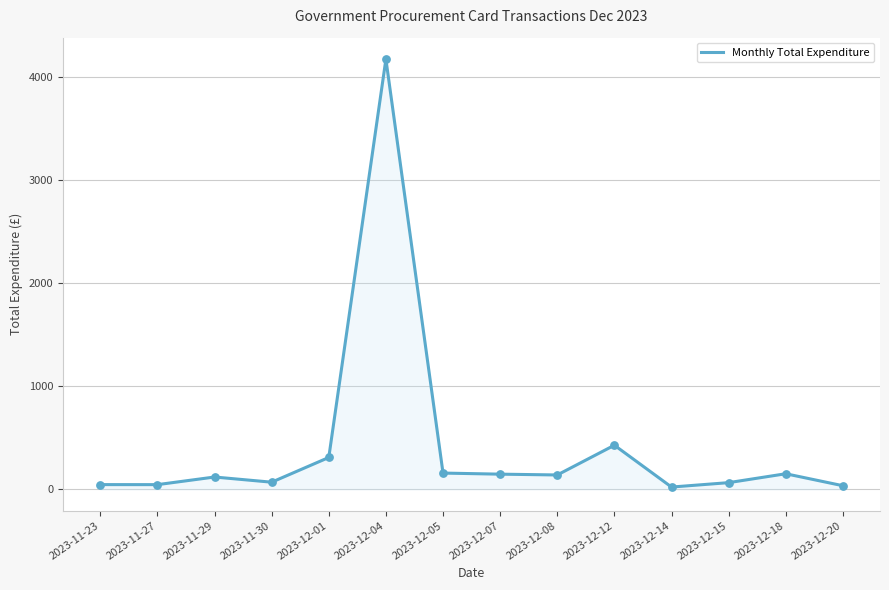

Between 2023-12-07 and 2023-12-15, which is larger?

2023-12-07